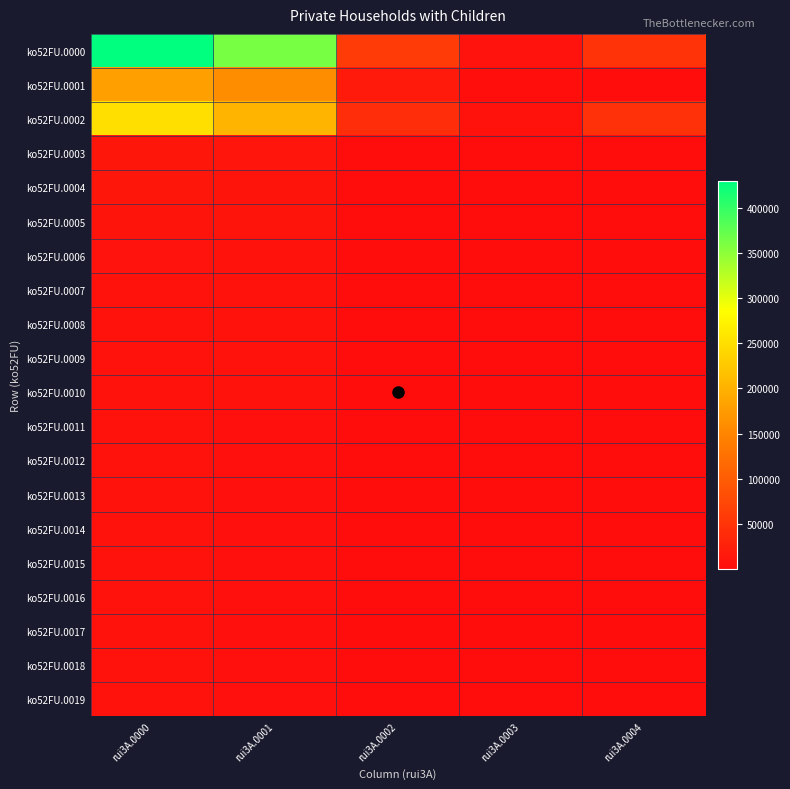

What is the difference between the highest and lowest values at rui3A.0000?

423182